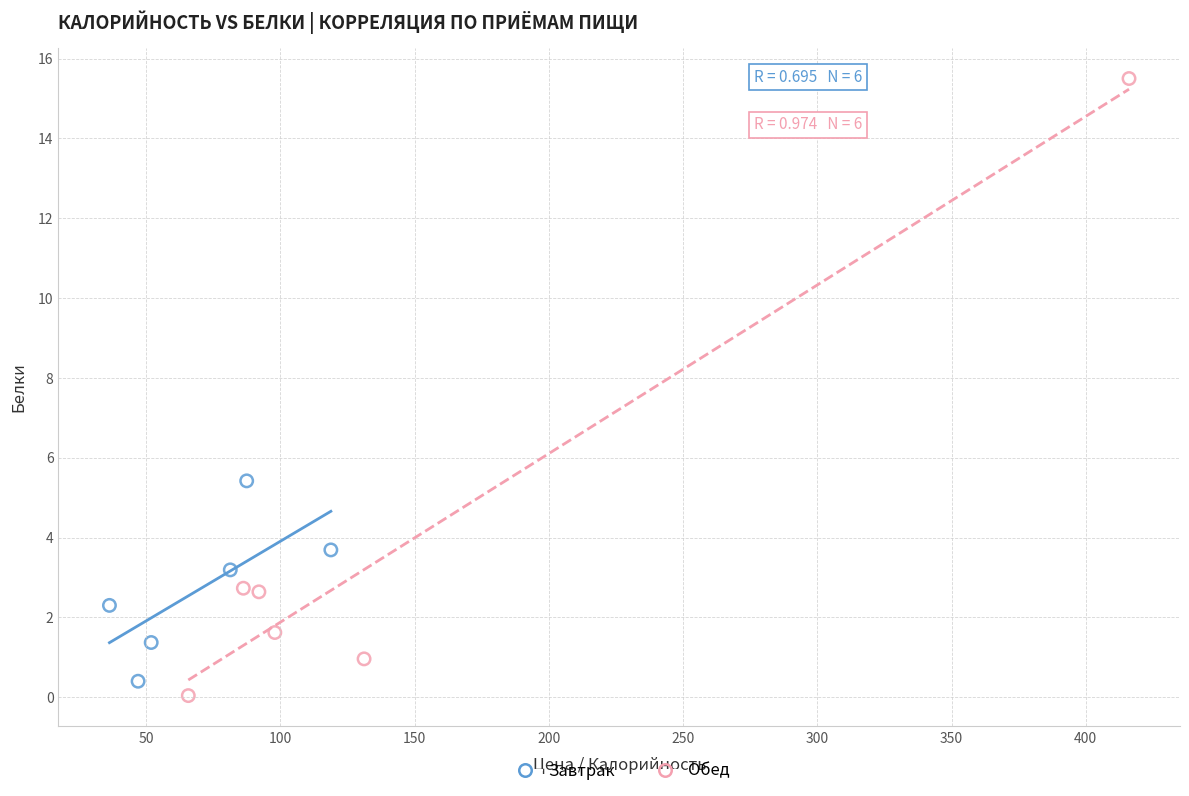

Which series reaches the maximum Y coordinate?

Обед